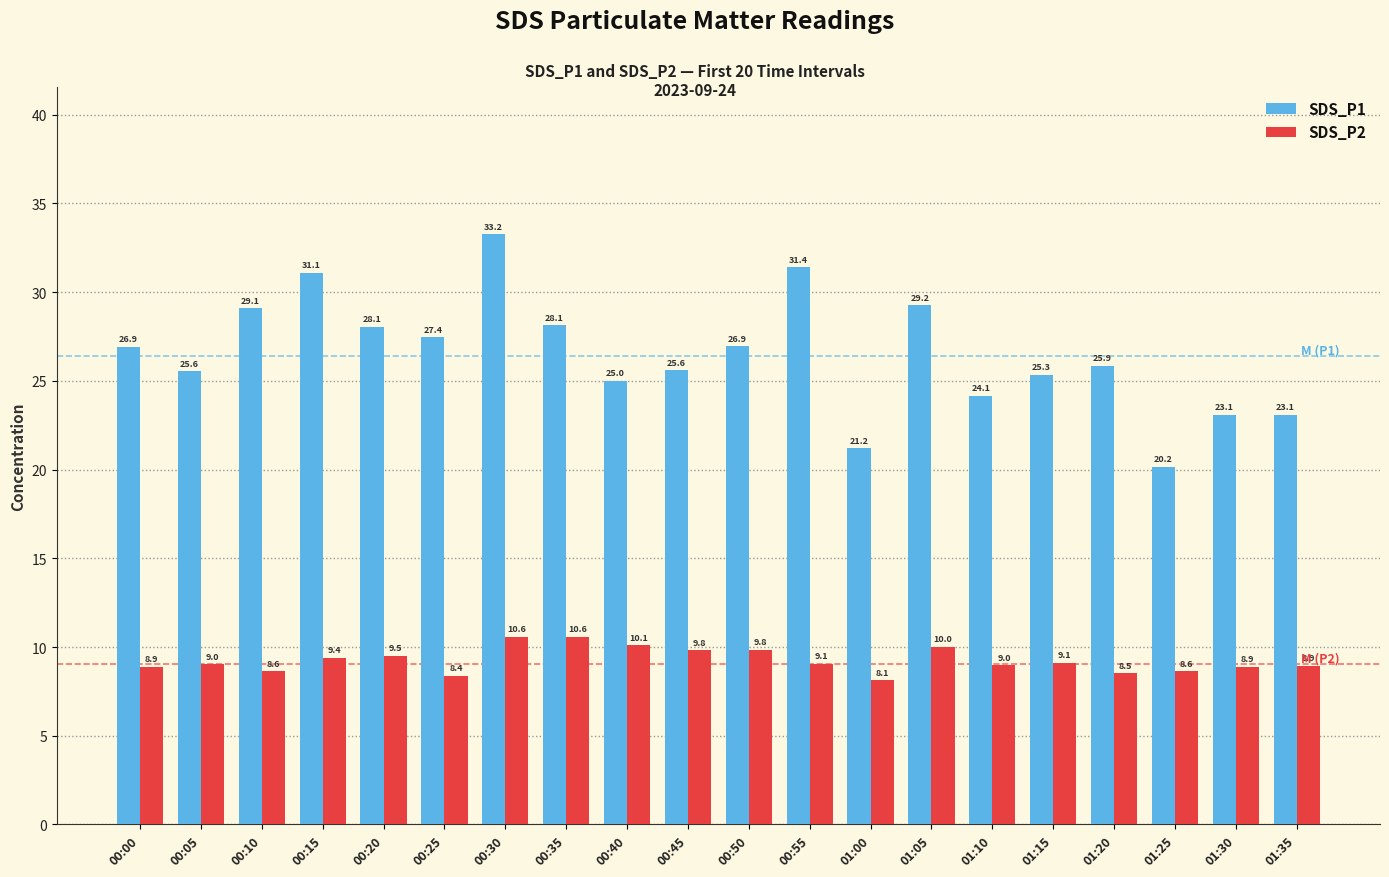

The value of SDS_P2 at 00:55 is 9.1. True or false?

True